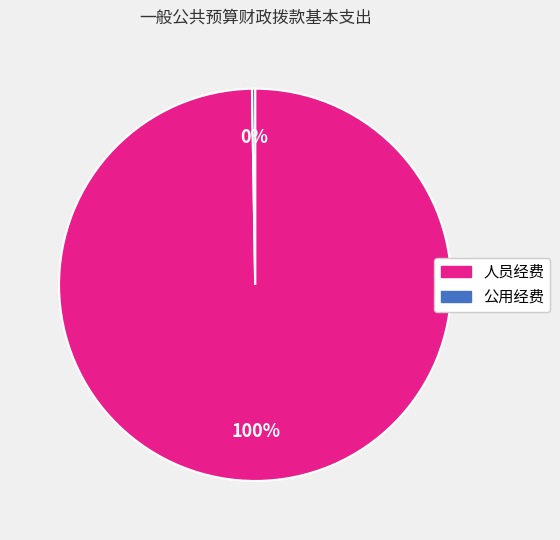

To the nearest percent, what is the average slice percentage?

50%